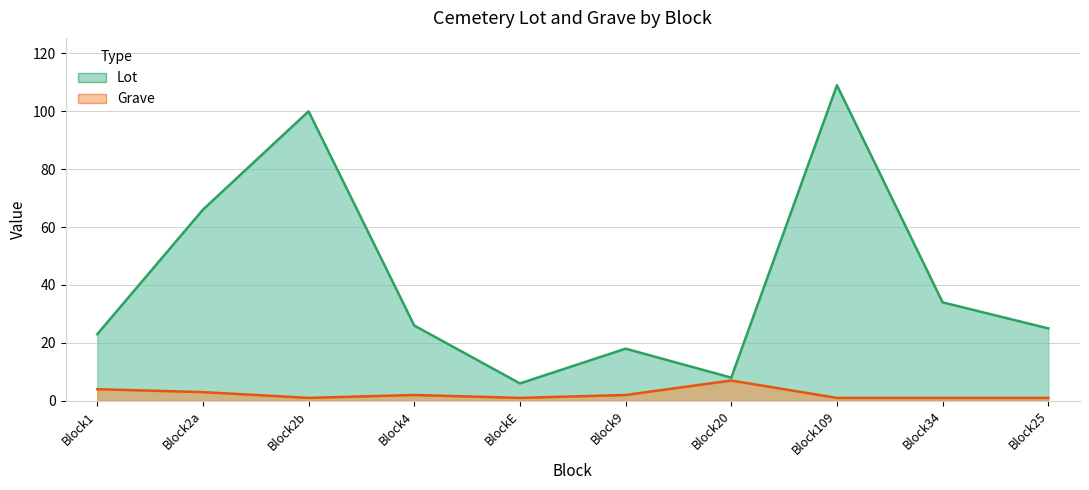

What is the spread (max minus min) of values at Block20?

1